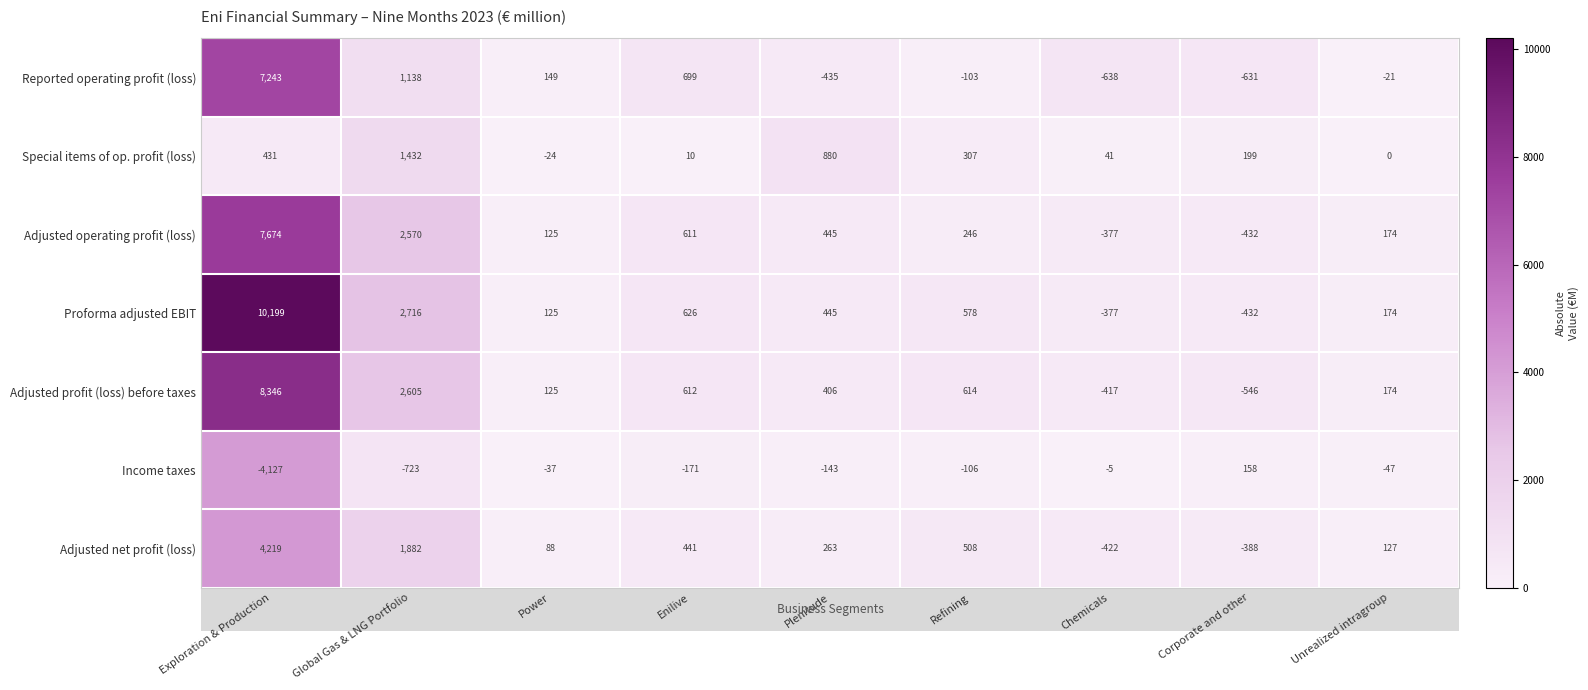

What is the difference between the maximum and minimum values in the Adjusted operating profit (loss) series?

8106